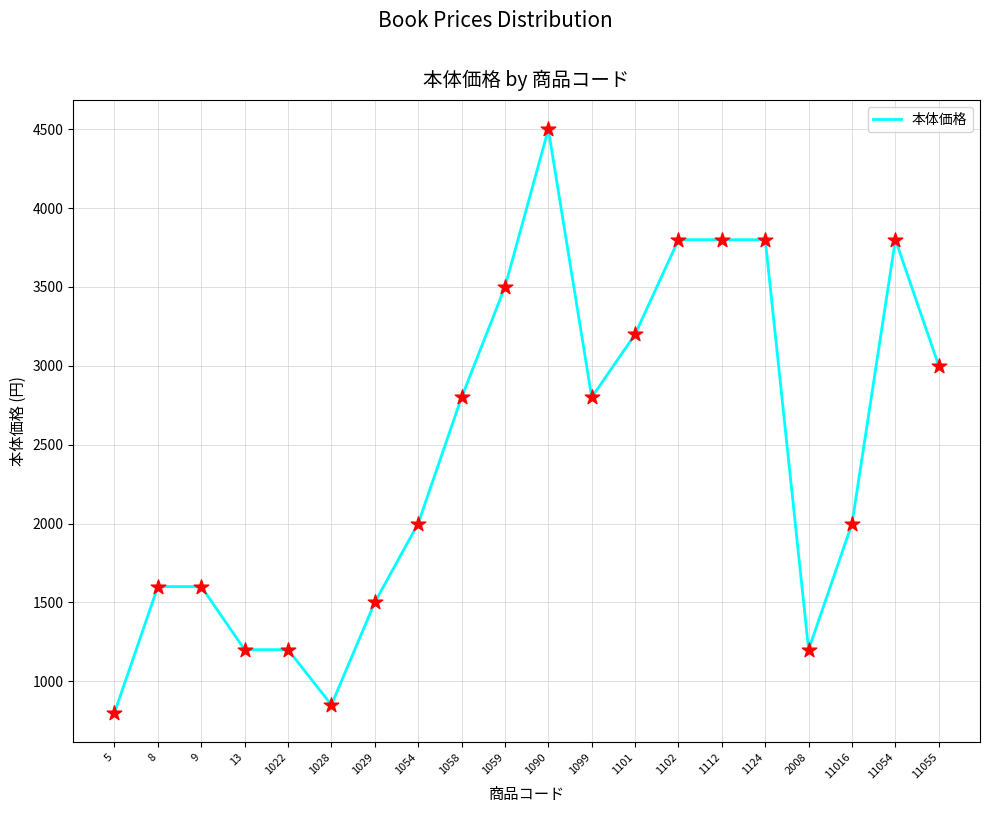

Between 1054 and 1058, which is larger?

1058